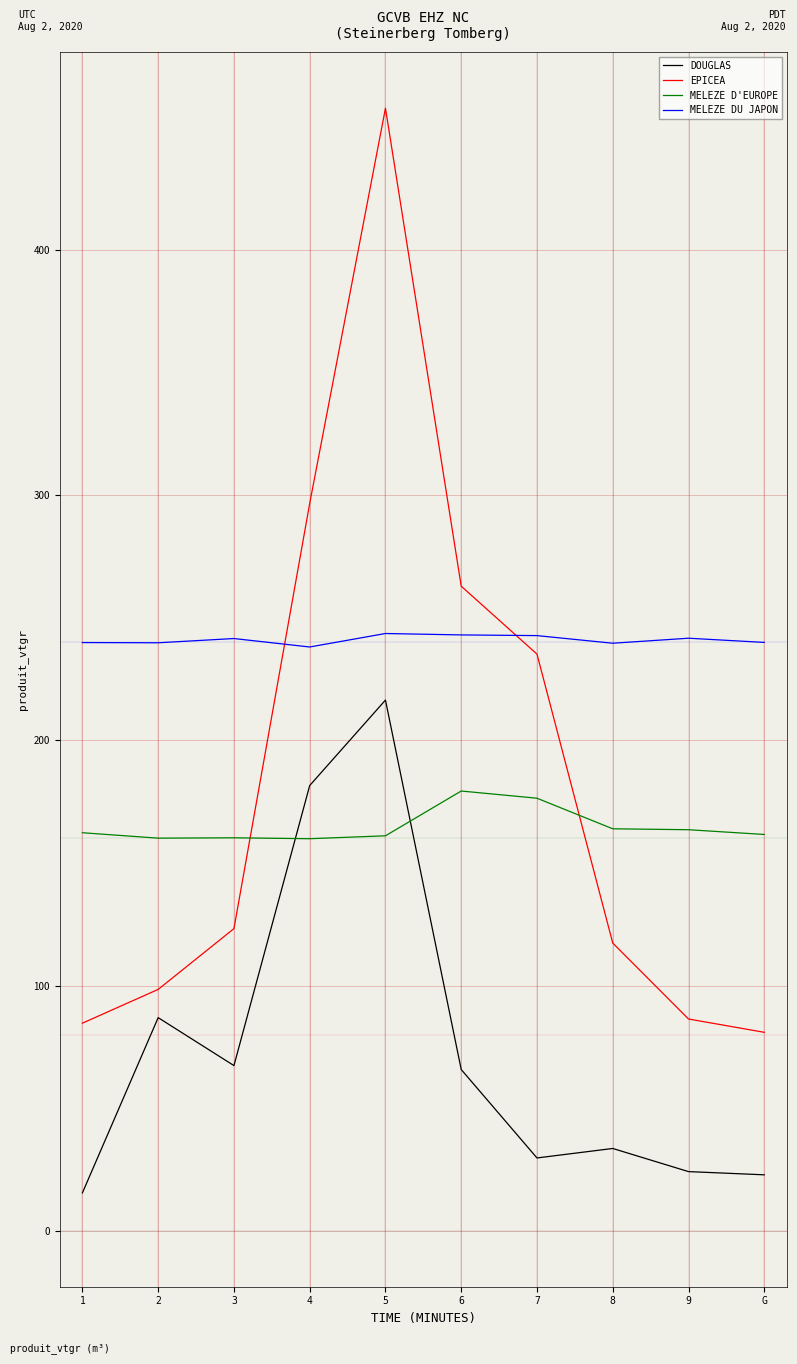

What position from the left is 6?

6